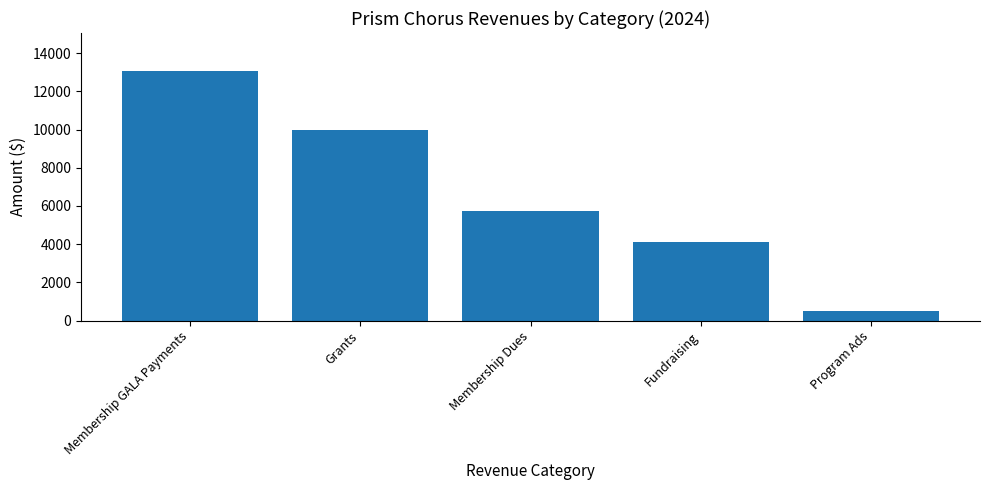

Read the value at Grants.

10000.0